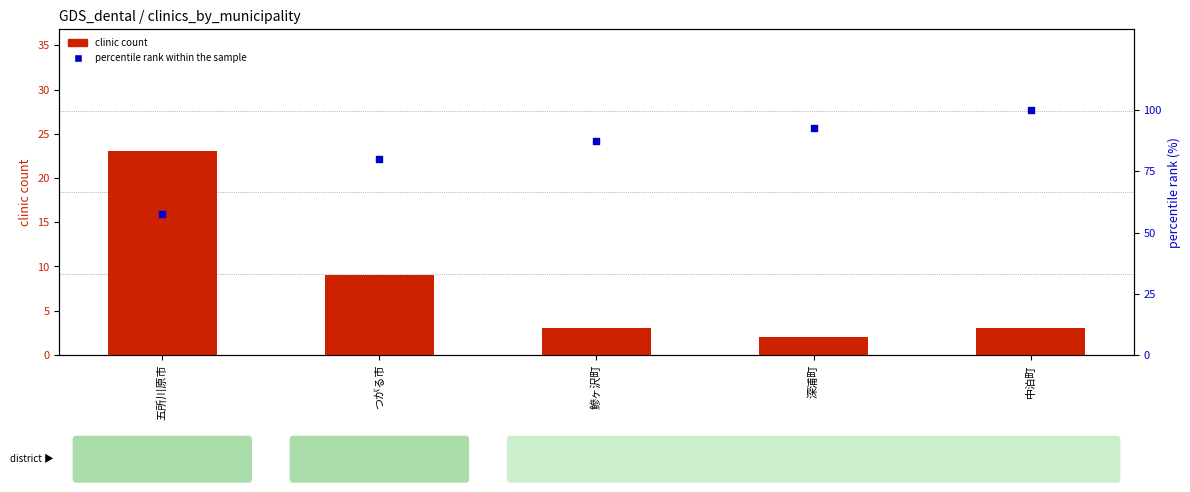

At how many categories does at least one series exceed 75?

4